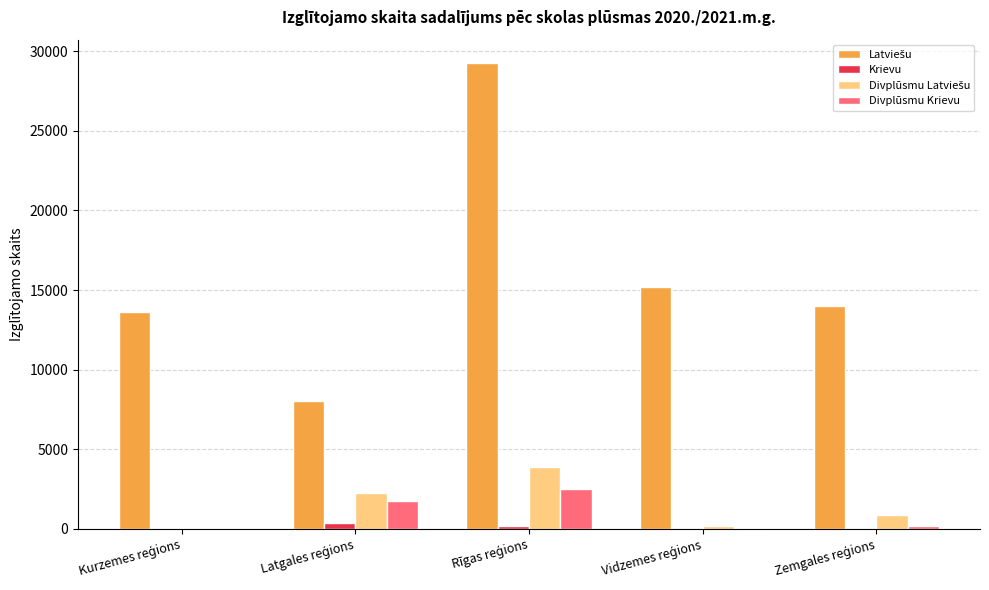

How many data points does each series have?

5